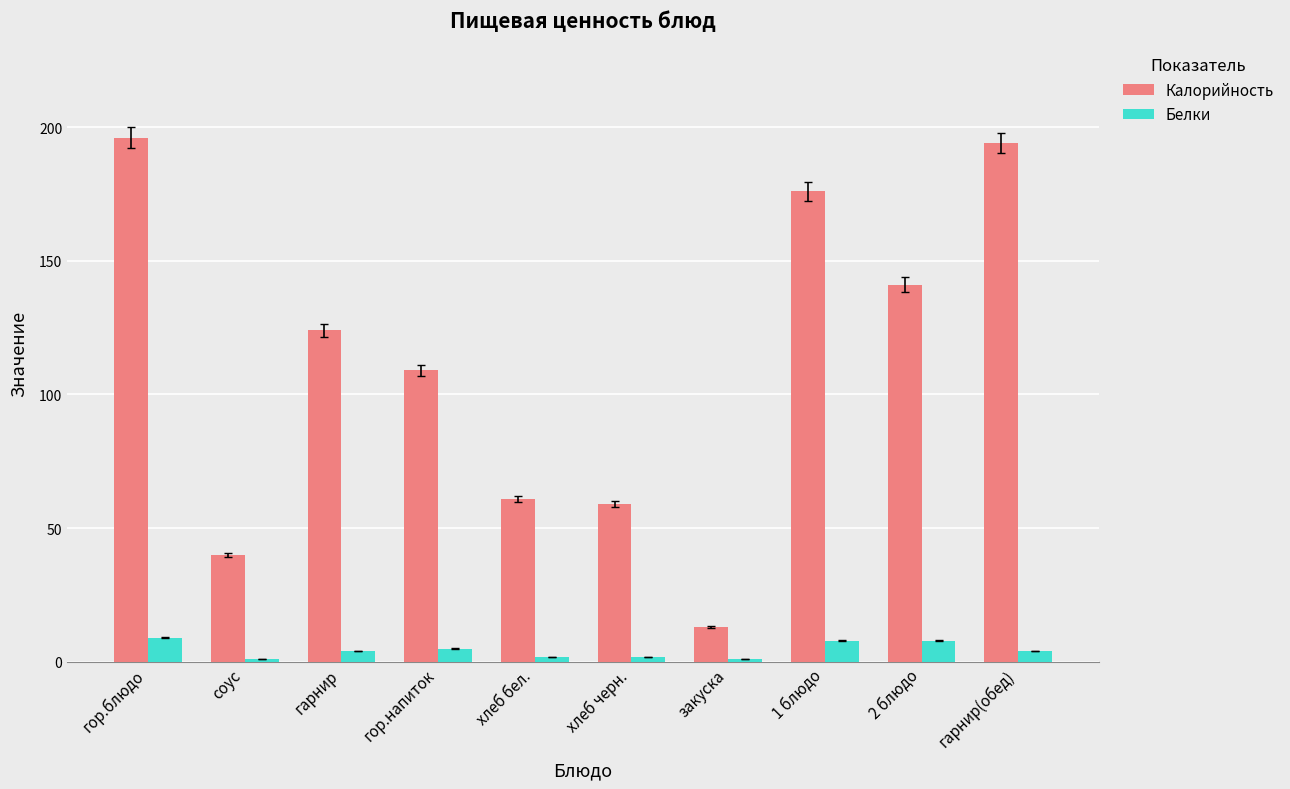

What is the minimum value for Белки?

1